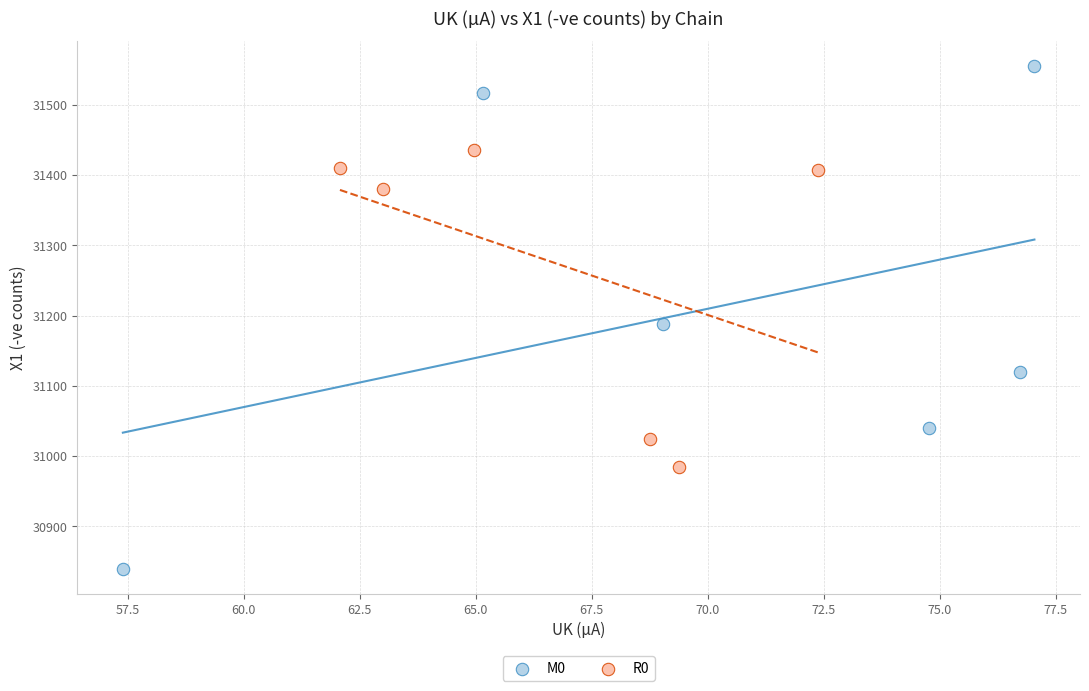

Which series contains the highest Y value?

M0